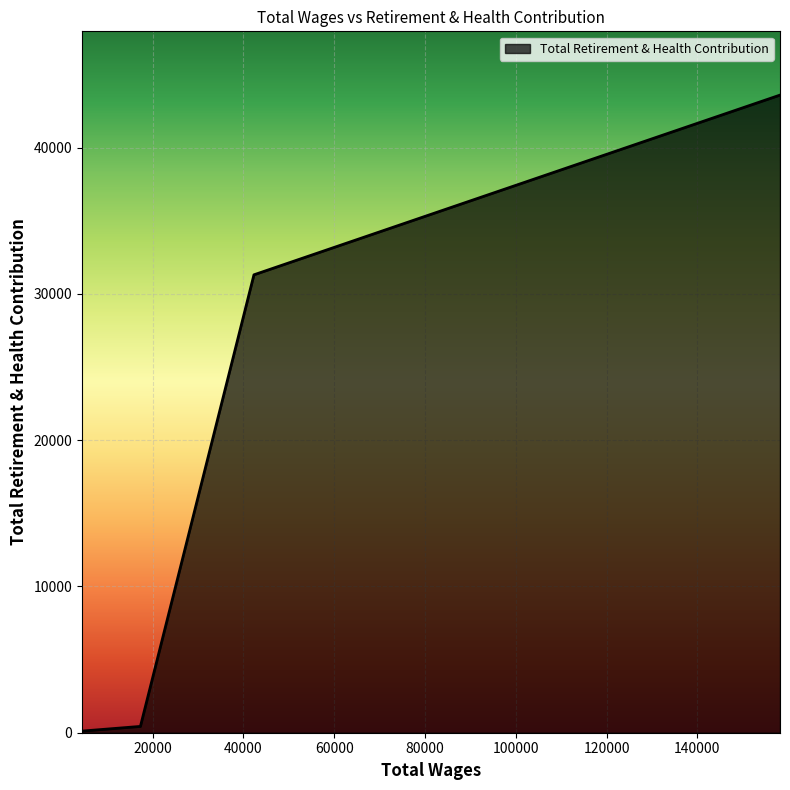

True or false: there are more than 2 points higher than both neighbors.

False